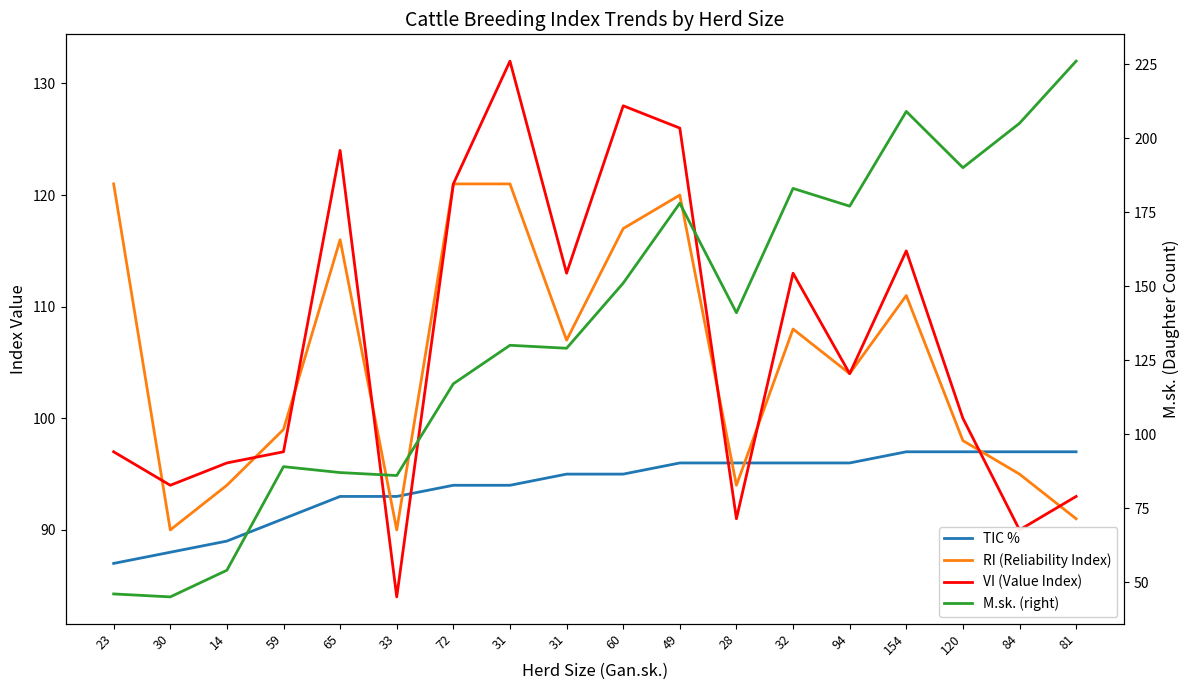

True or false: TIC % has more than 1 points higher than both neighbors.

False